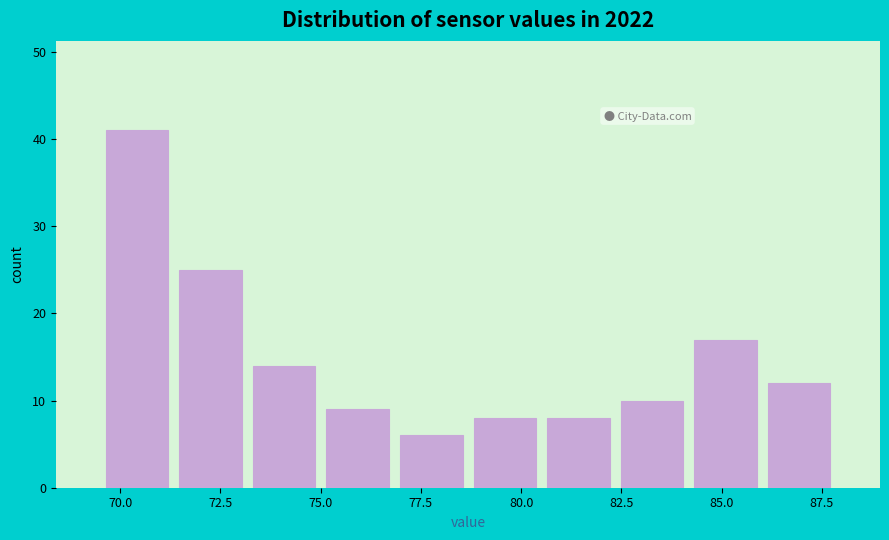

Around what value on the x-axis is the tallest bar? Give the approximate position of its centre, as read against the axis.

70.5